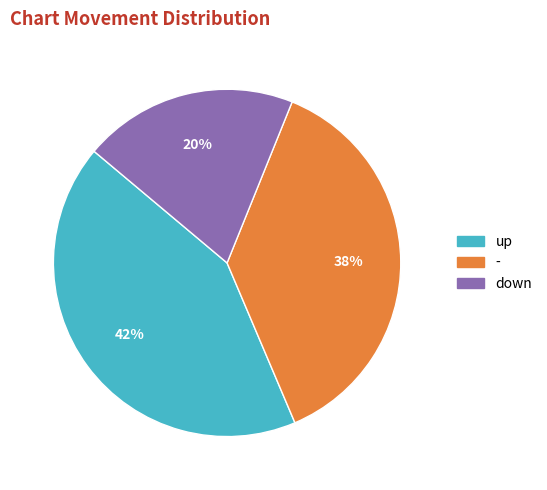

Is there any slice that represents more than half of the pie?

No